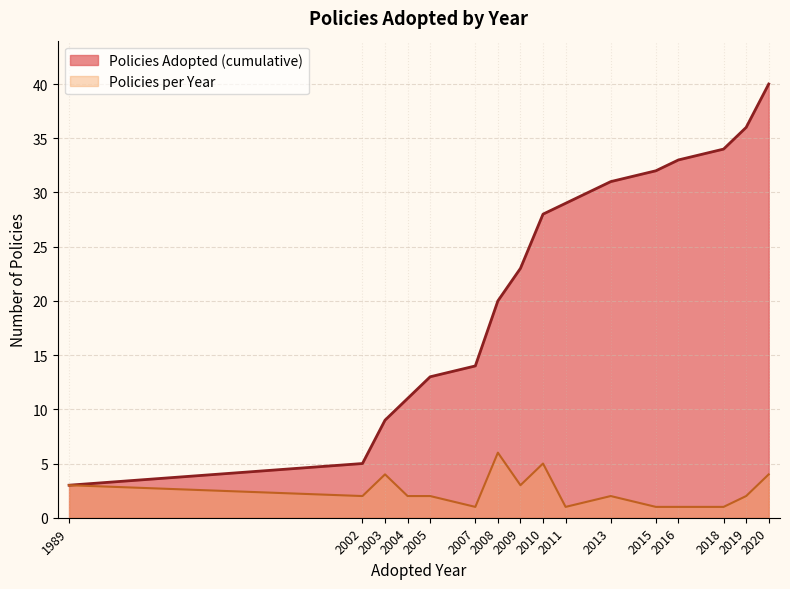

Read the Policies per Year value at 2020.

4